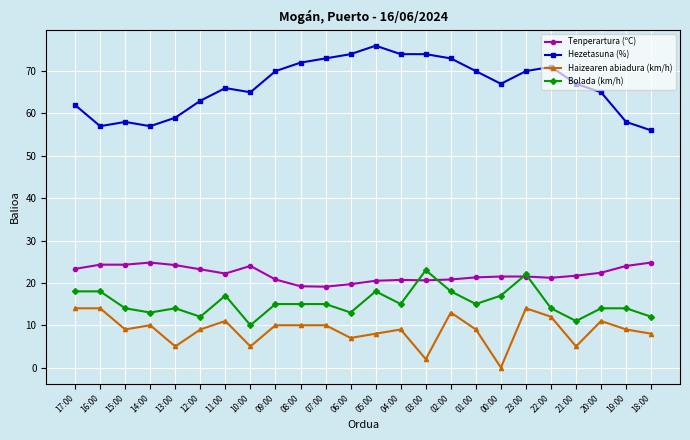

The value of Tenperartura (ºC) at 07:00 is 19.1. True or false?

True